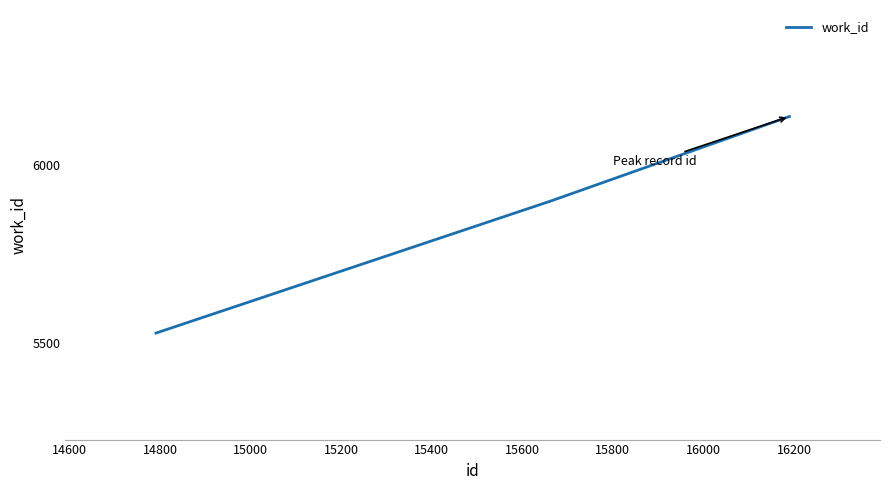

Does the chart have visible grid lines?

No